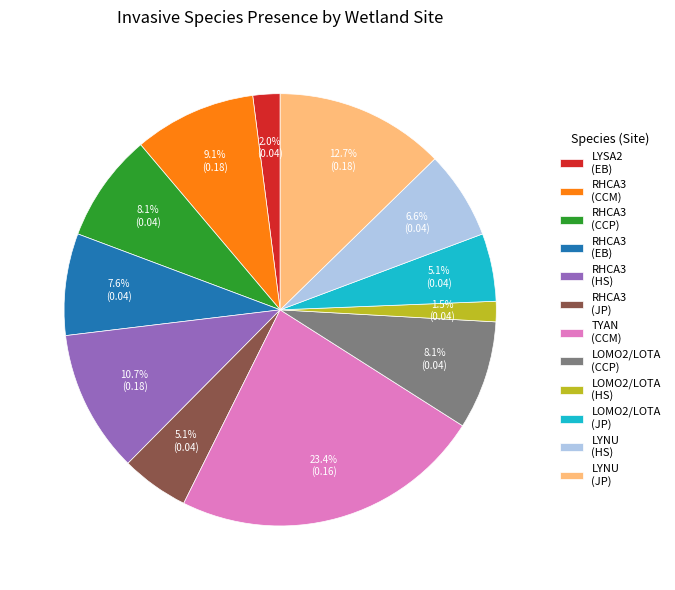

How many slices are in this pie chart?

12